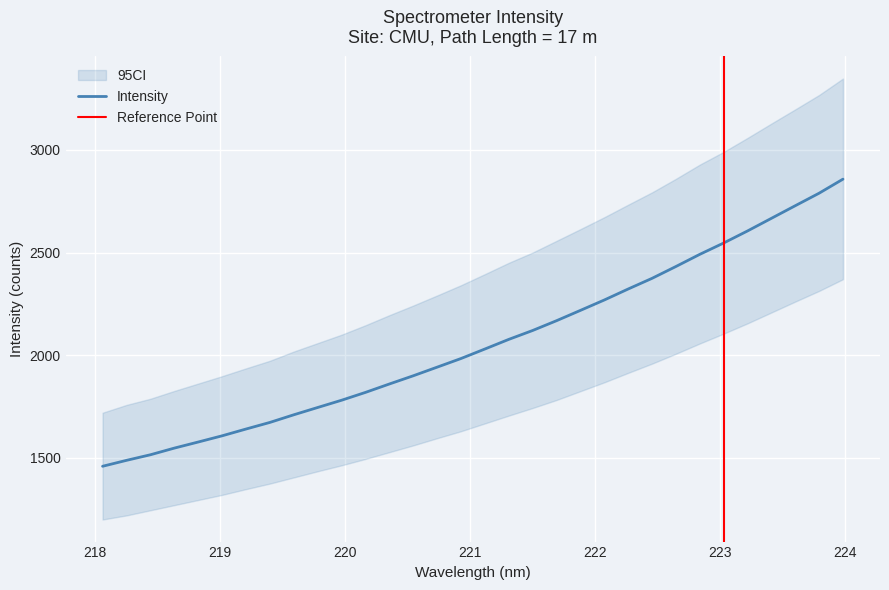

What is the sum of the values at 223.9802 and 223.408?

5523.6